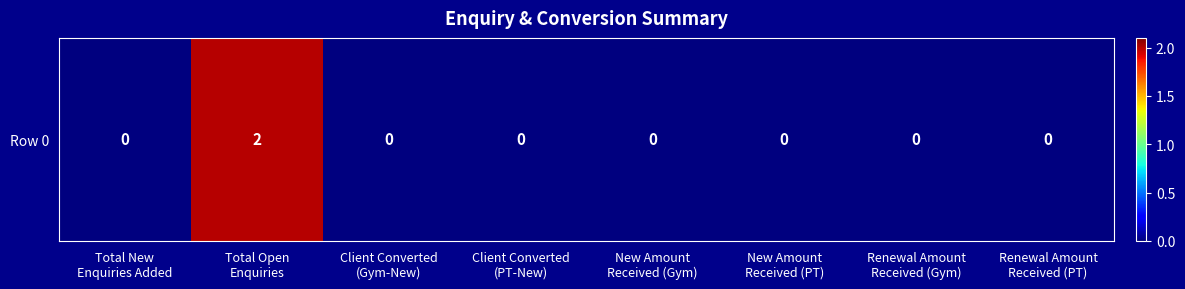

What is the maximum value shown in the chart?

2